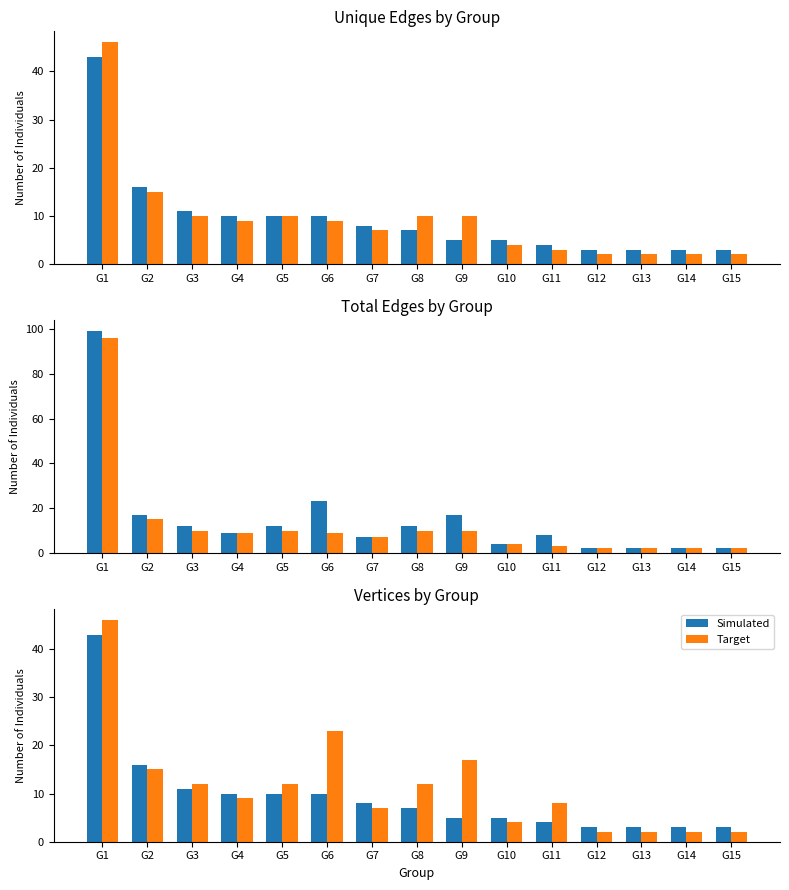

At which label does Simulated first exceed 7?

G1